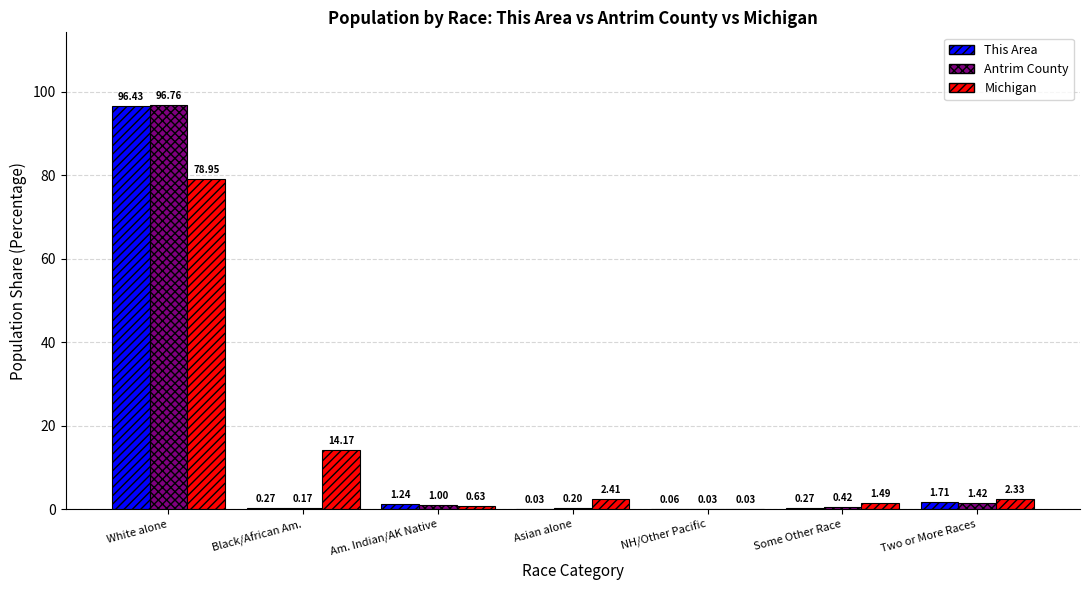

Where does the Michigan series first go above 2?

White alone